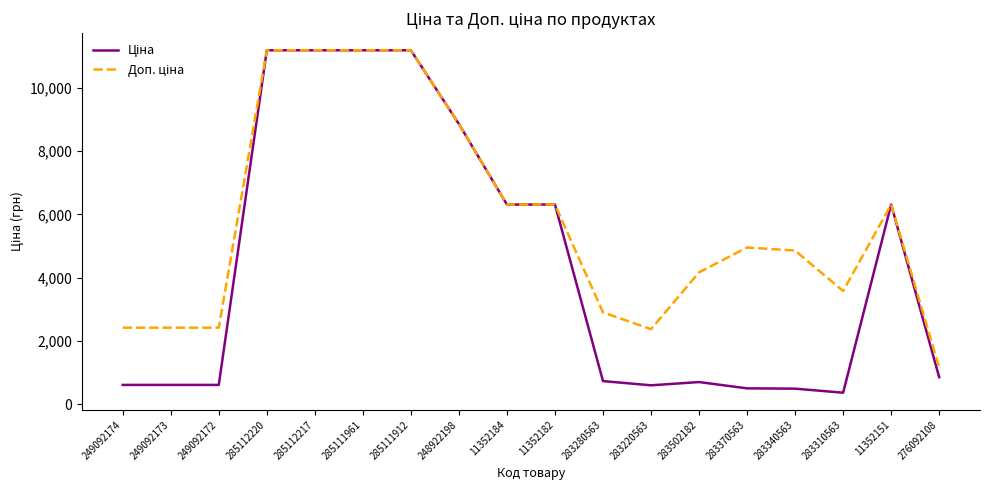

What is the minimum value shown in the chart?

357.4